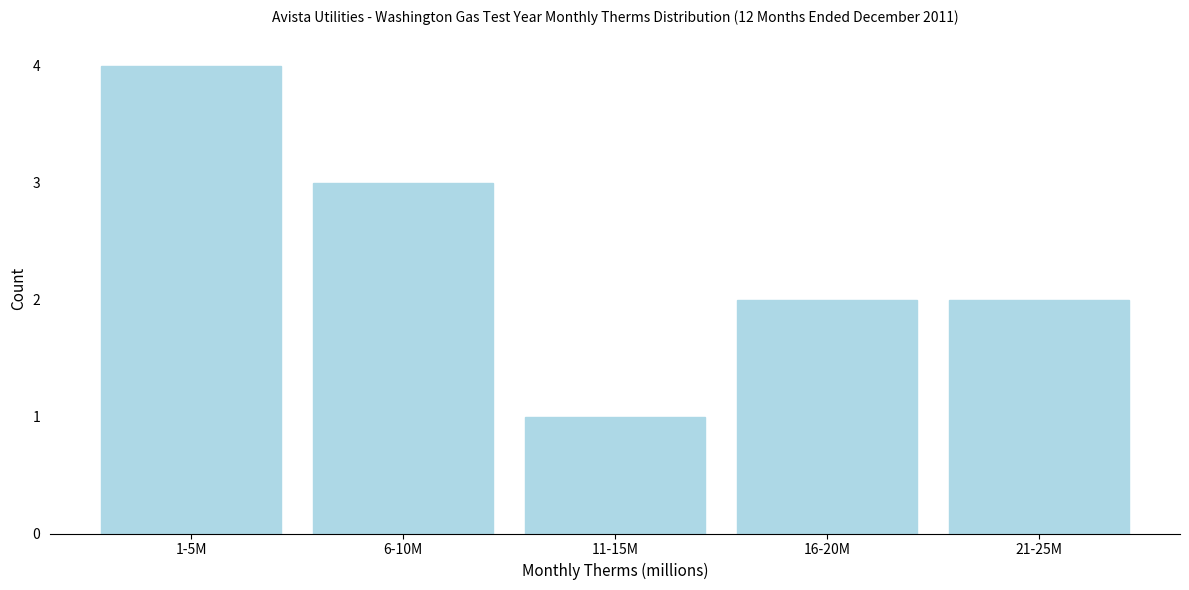

Reading right to left, extract all data points from this chart.

21-25M=2	16-20M=2	11-15M=1	6-10M=3	1-5M=4